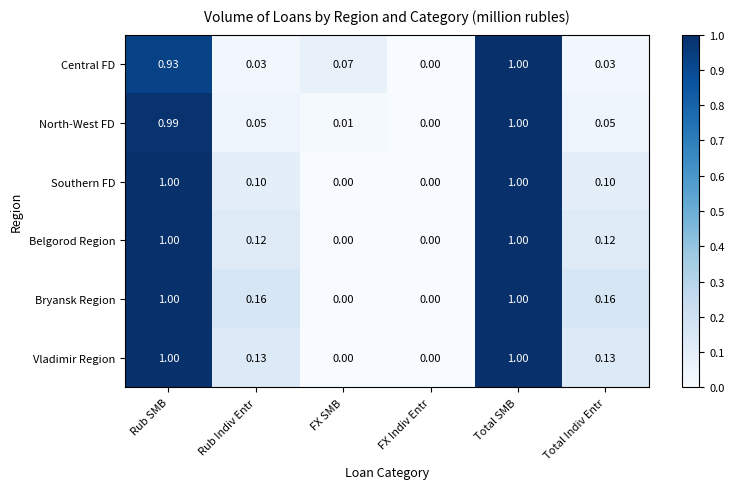

Which series has the largest total across all categories?

Bryansk Region